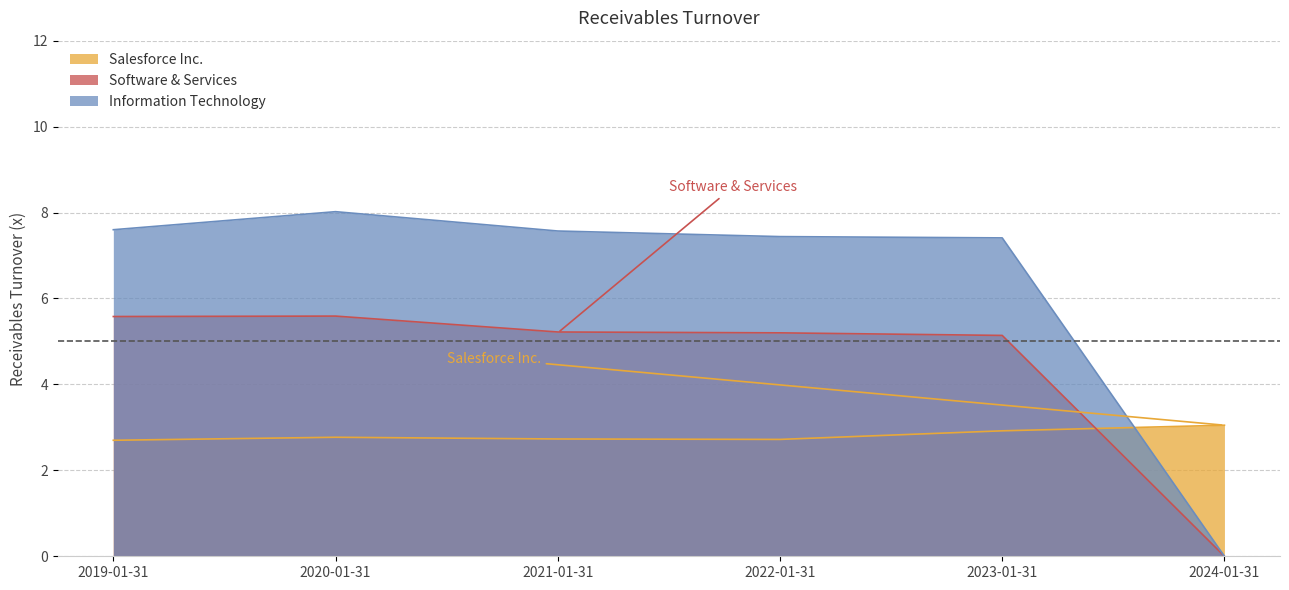

What is the sum of all Information Technology values?

38.0